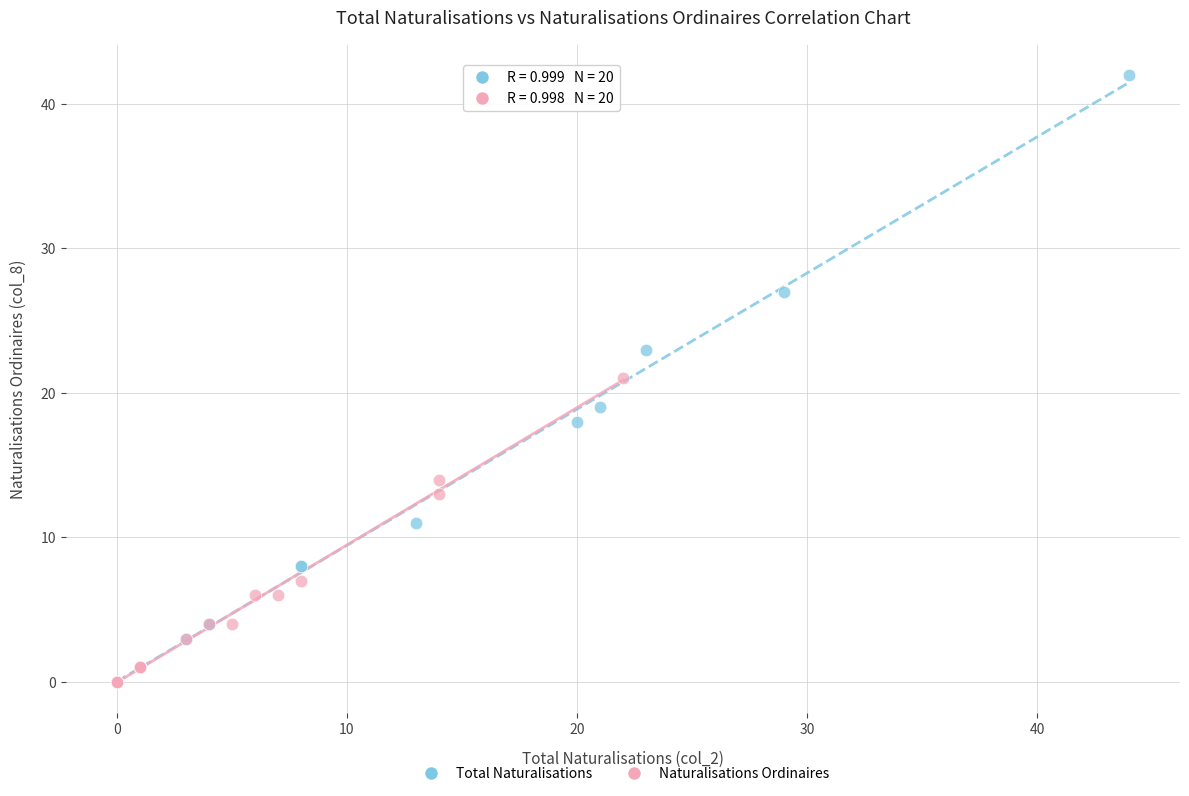

Which series has the widest spread of Y values?

Total Naturalisations